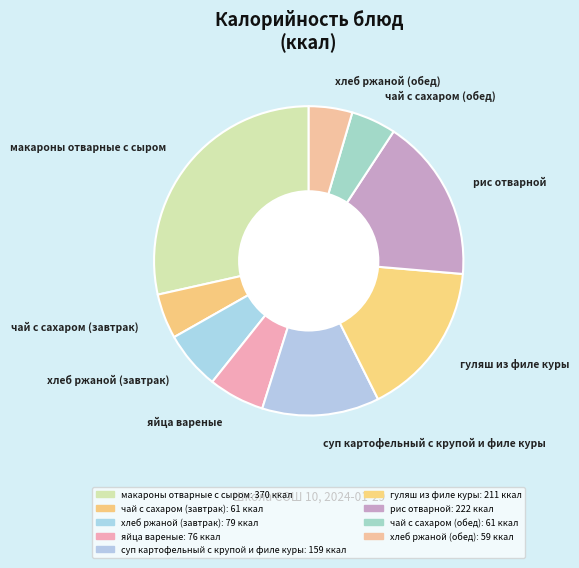

Does чай с сахаром (завтрак) represent more than half of the total?

No